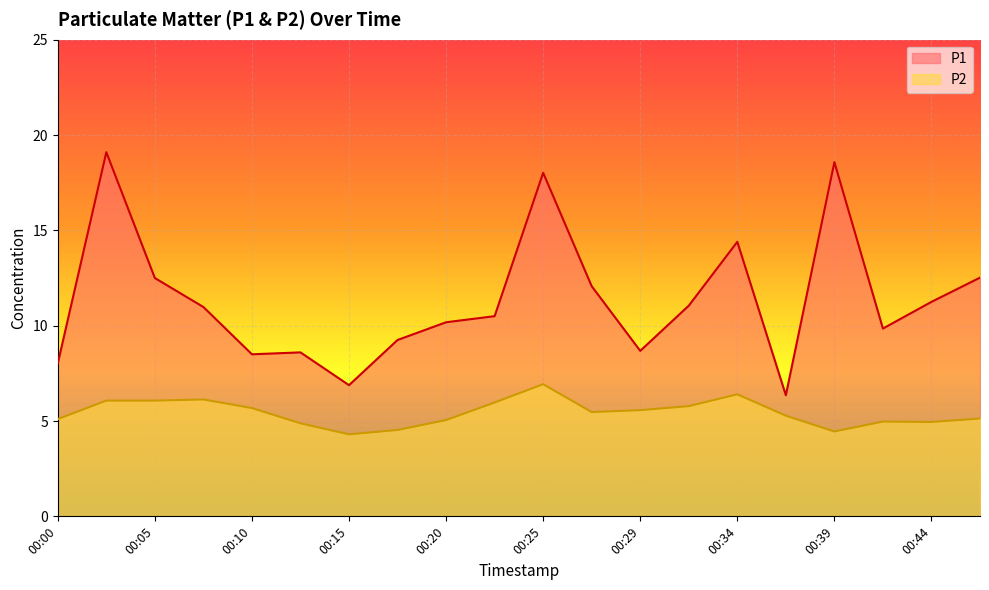

Is the value of P2 at 00:29 greater than the value of P1 at 00:42?

No